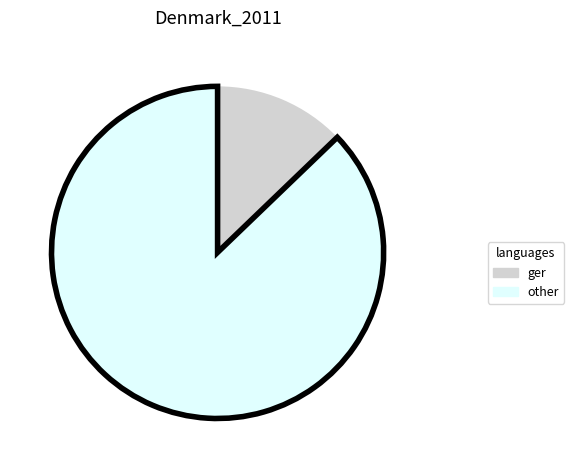

Count the number of slices in the pie.

2